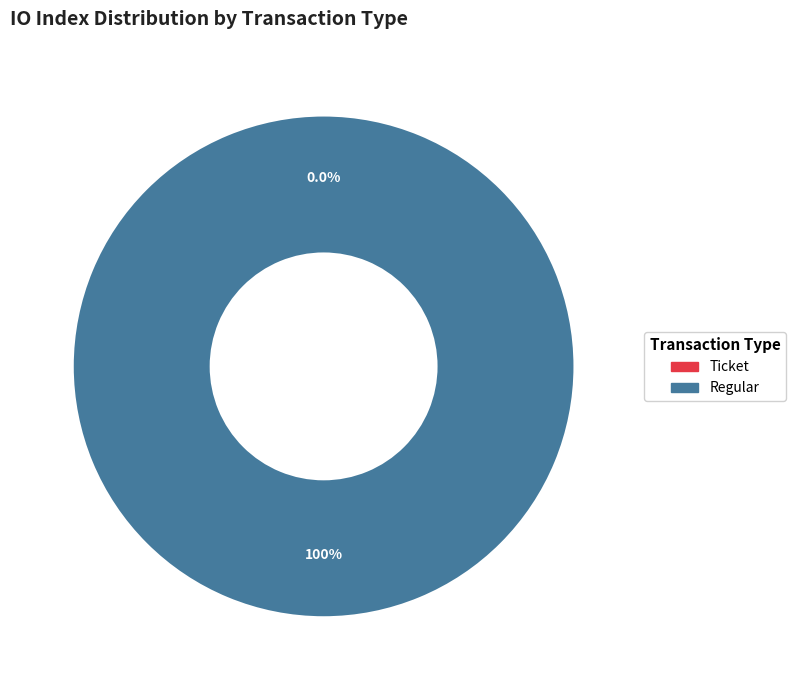

To the nearest percent, what is the difference between the largest and smallest slice percentages?

100%